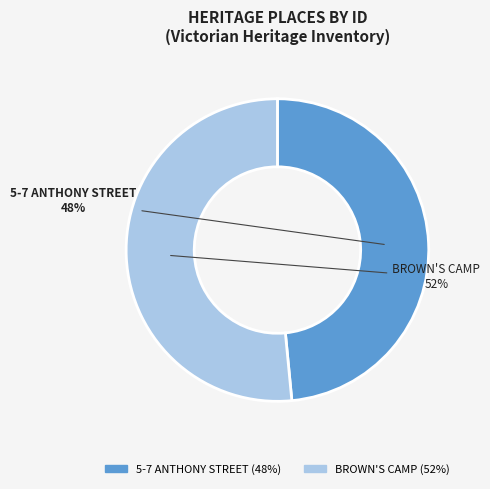

Do BROWN'S CAMP and 5-7 ANTHONY STREET together represent more than half of the pie?

Yes